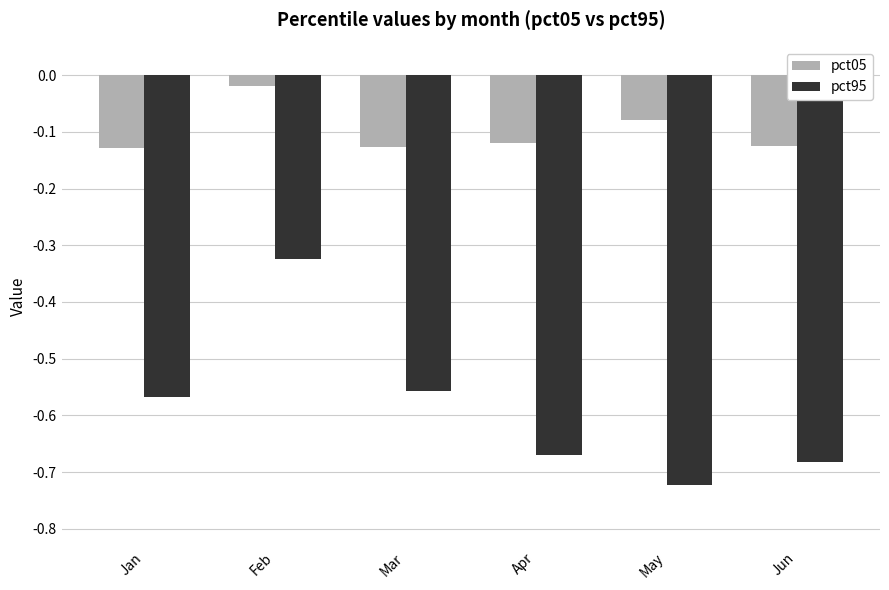

Which series changed the most between Jan and May?

pct95